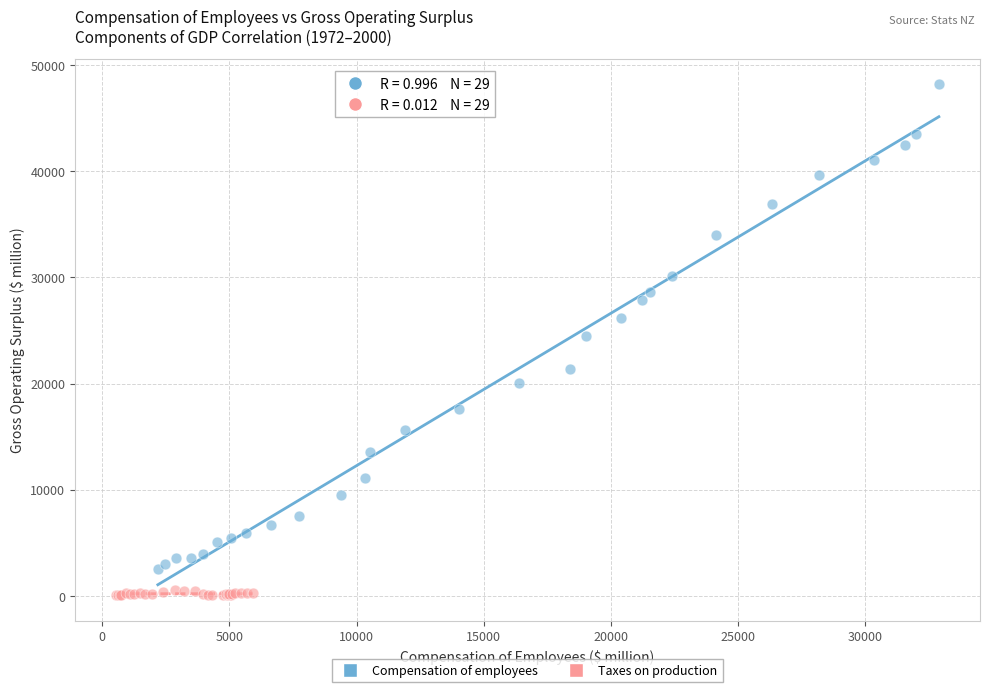

Which series has the largest Y range (max minus min)?

Compensation of employees